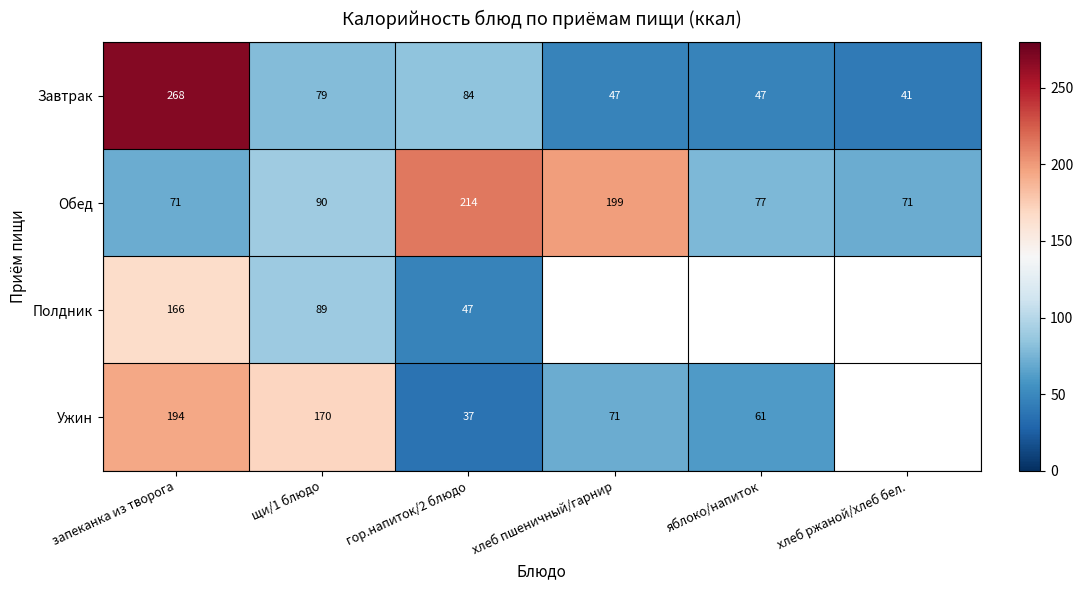

Count the number of categories in the chart.

6